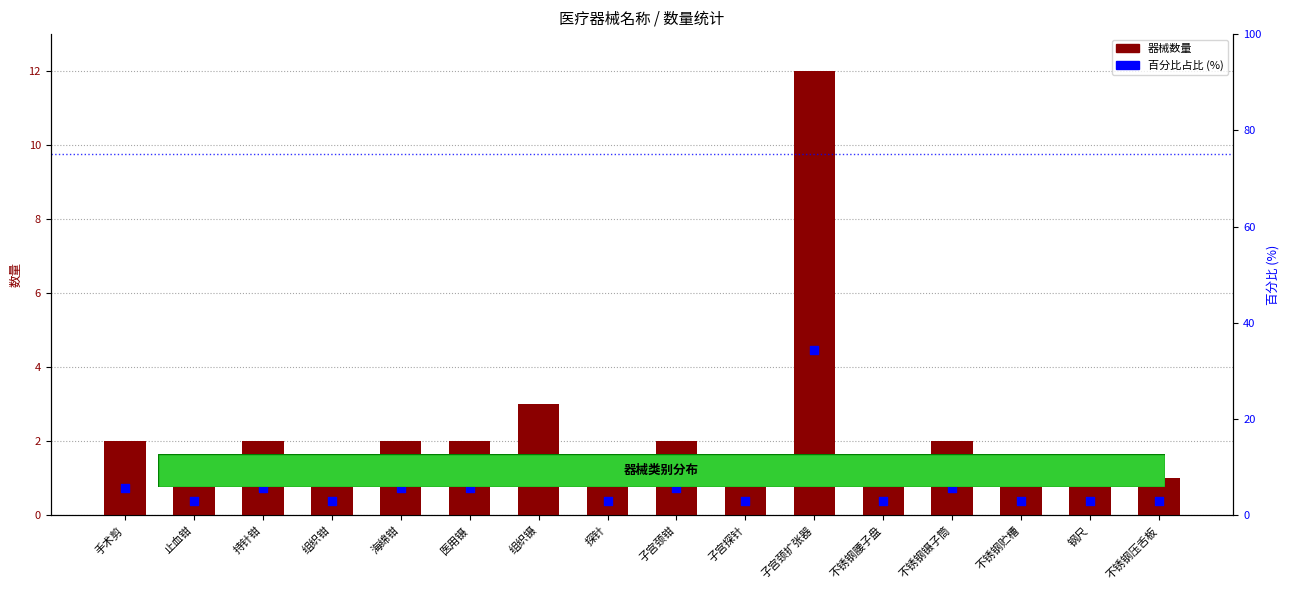

At which category is the sum across all series the highest?

子宫颈扩张器